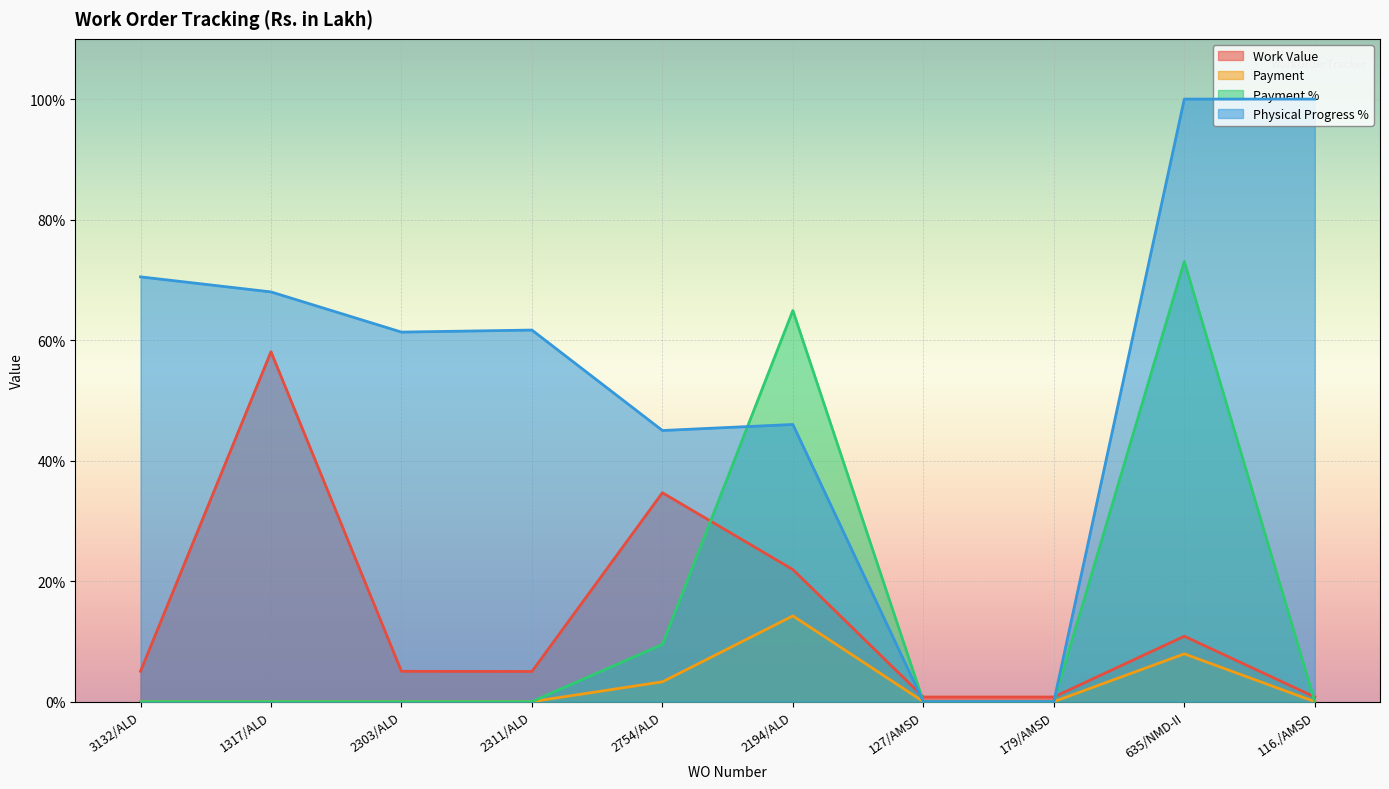

True or false: Payment and Work Value intersect in this chart.

False